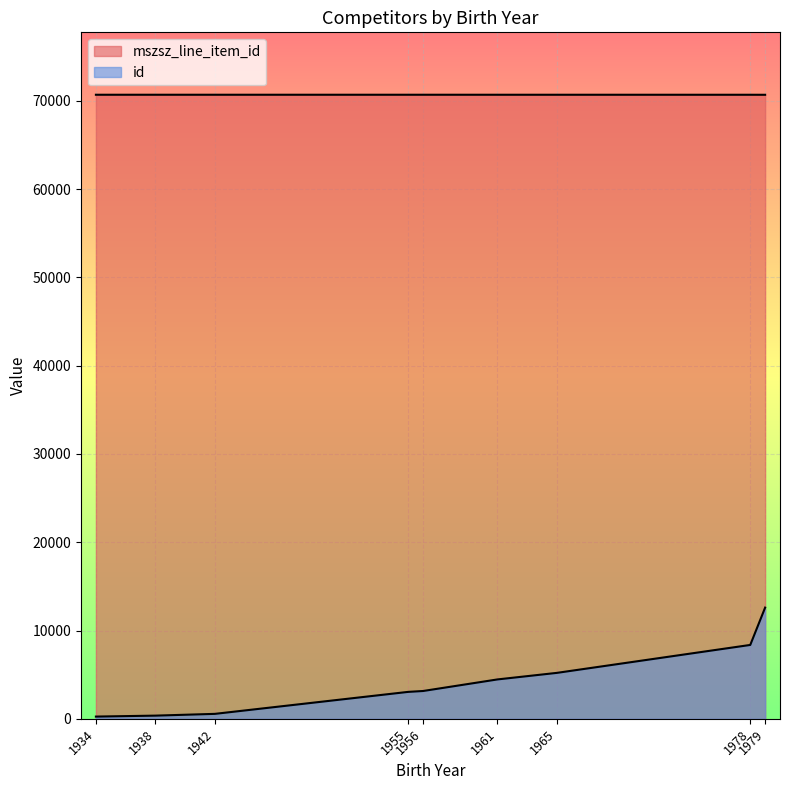

How many data points in mszsz_line_item_id are above 70677?

8